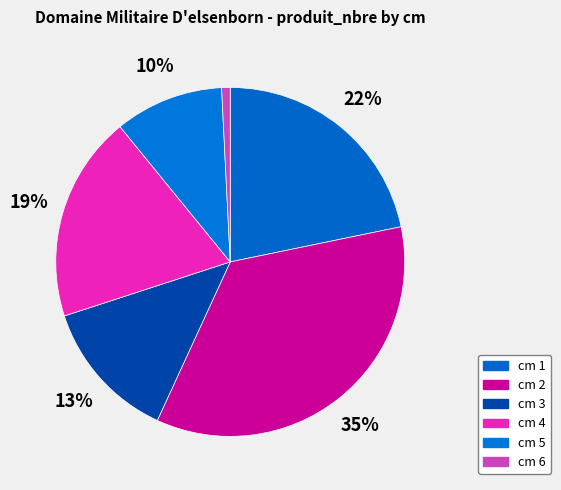

The cm 1 slice represents 34% of the pie. True or false?

False